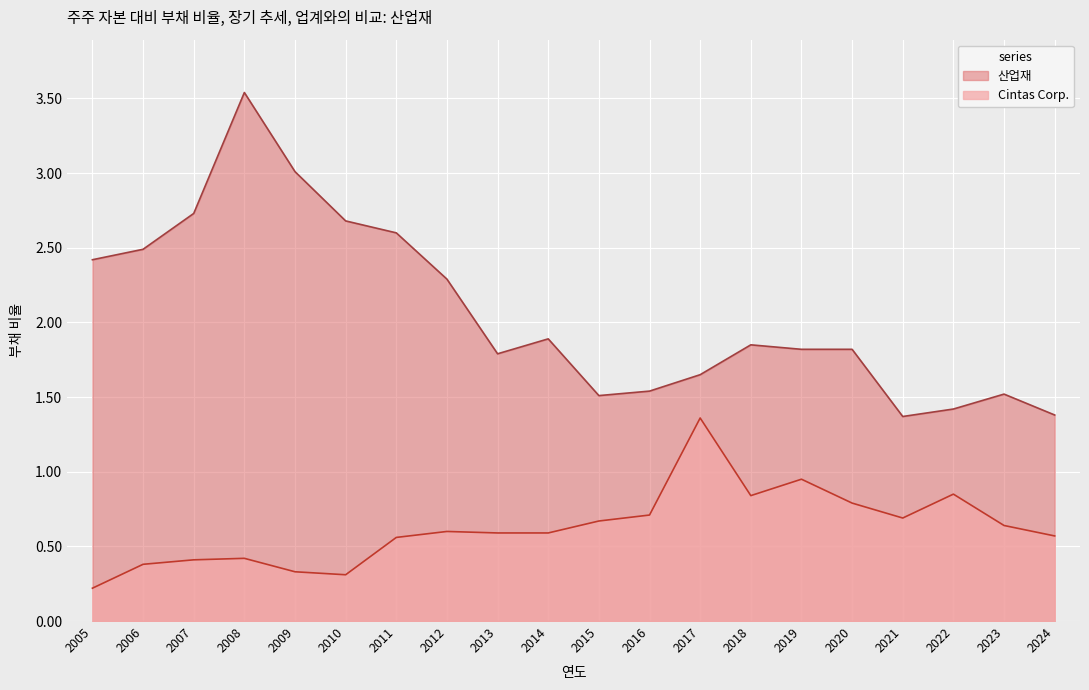

What is the difference between the highest and lowest values at 2014?

1.3